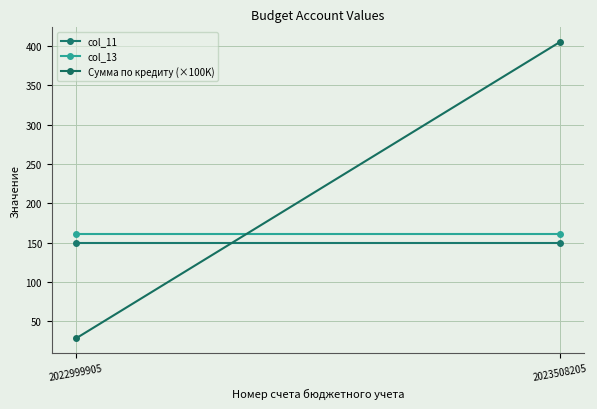

At which category is the sum across all series the highest?

2023508205